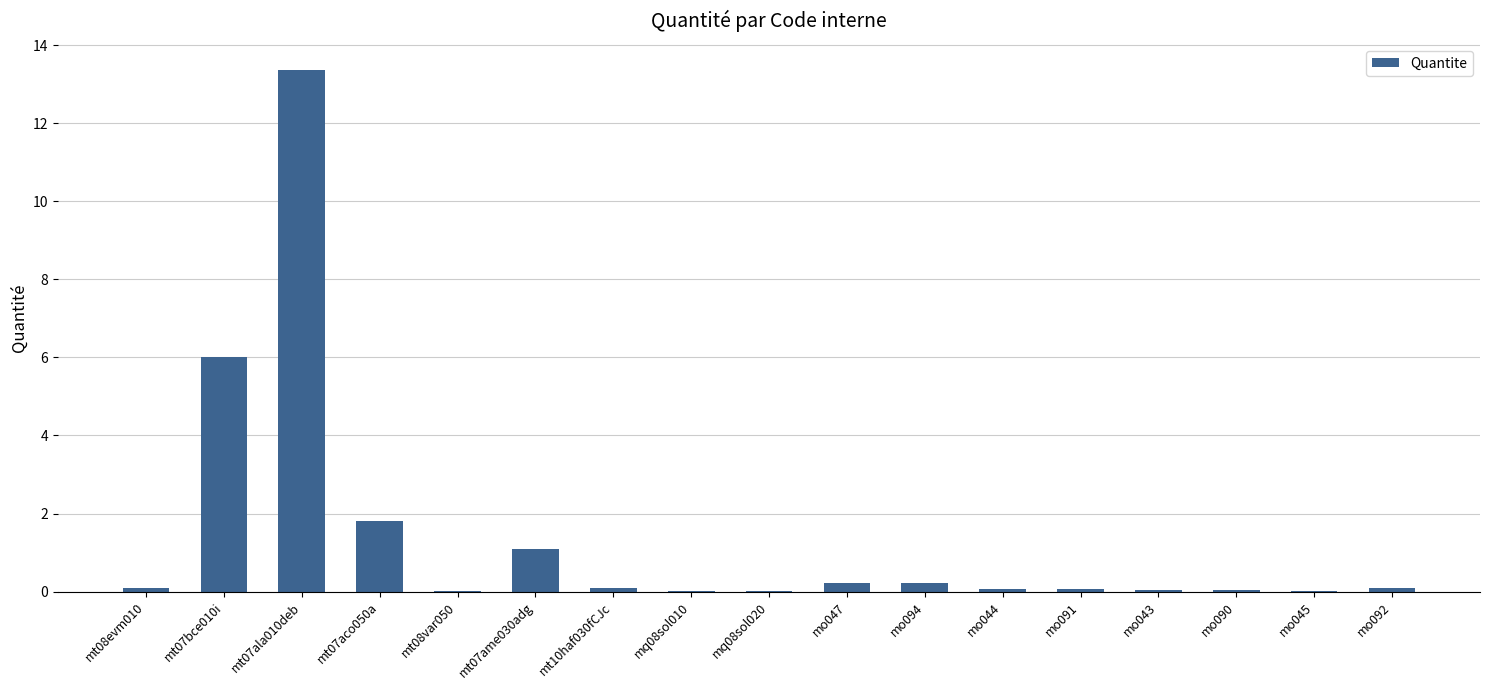

What is the approximate value at mo092?

0.1